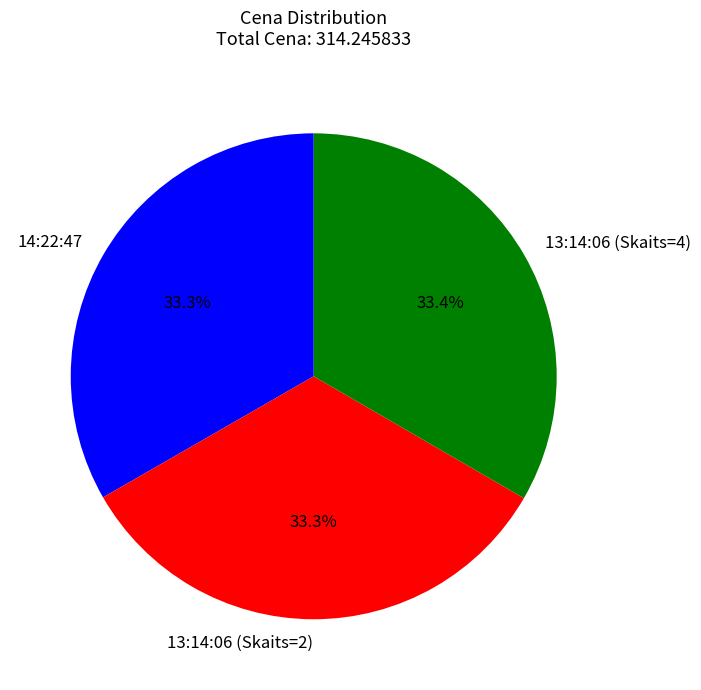

True or false: 14:22:47 accounts for 33% of the total.

True